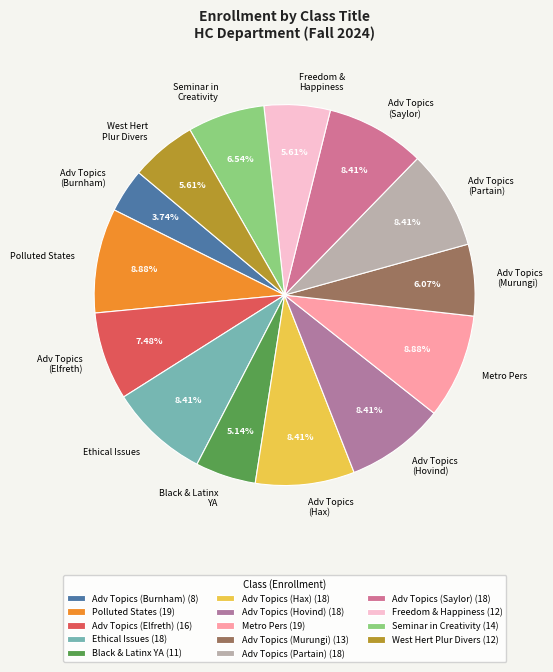

Does any single category account for the majority?

No